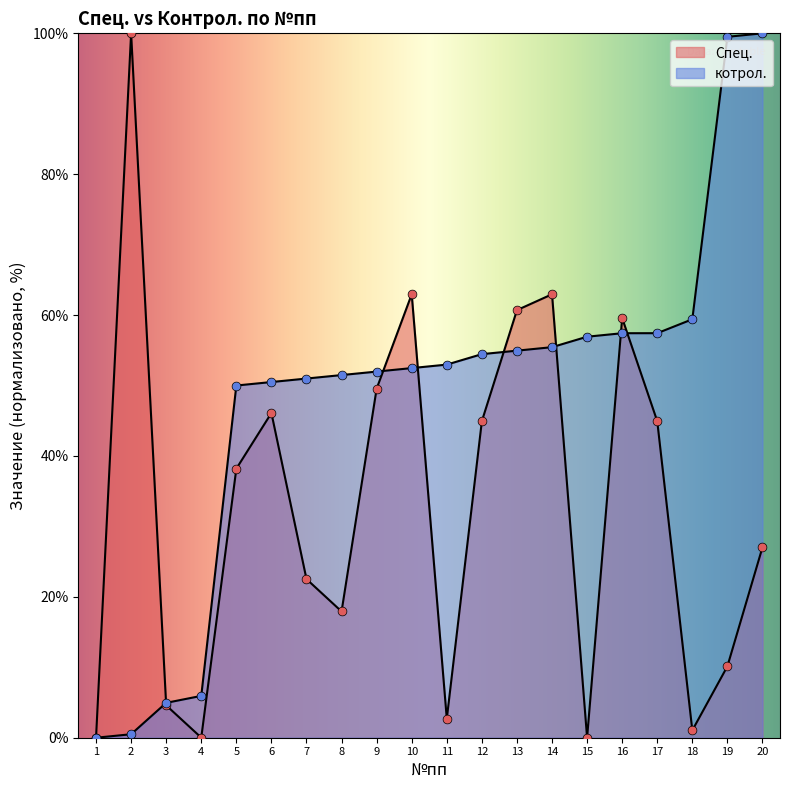

Which series contains the highest Y value?

Спец.